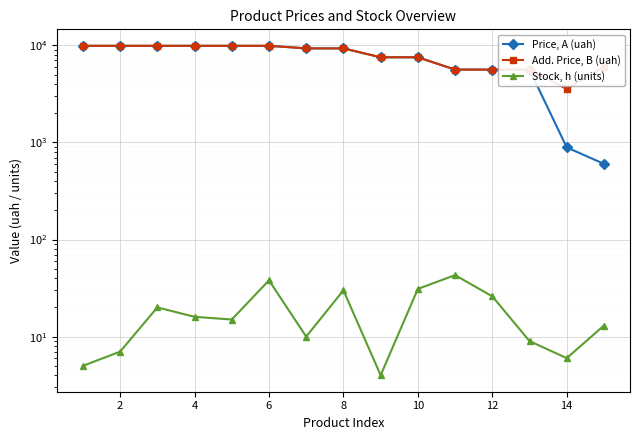

What is the value of the Price, A (uah) point at the 7th from the left?

9321.4